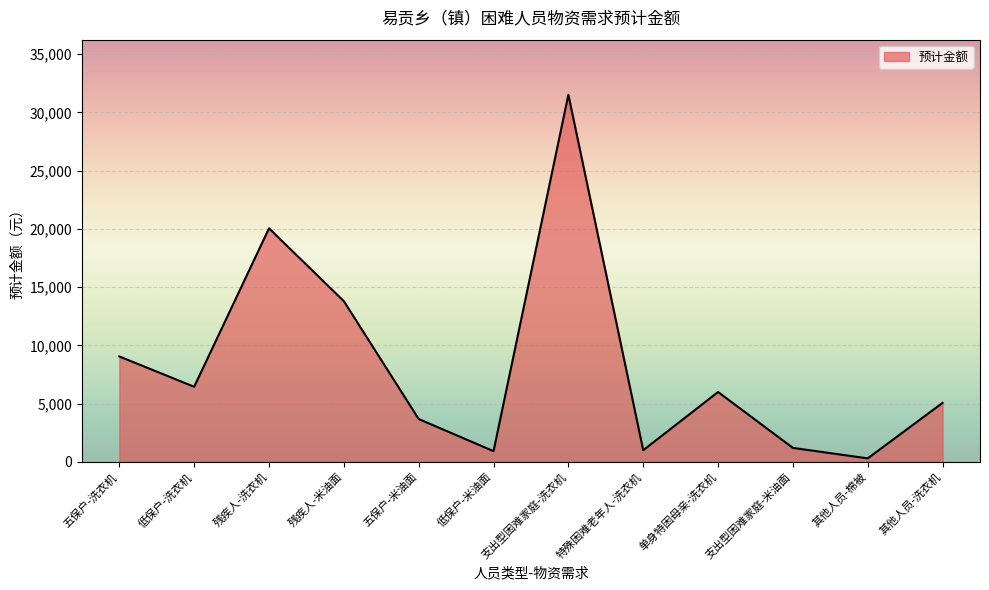

How many lines are shown in the chart?

1